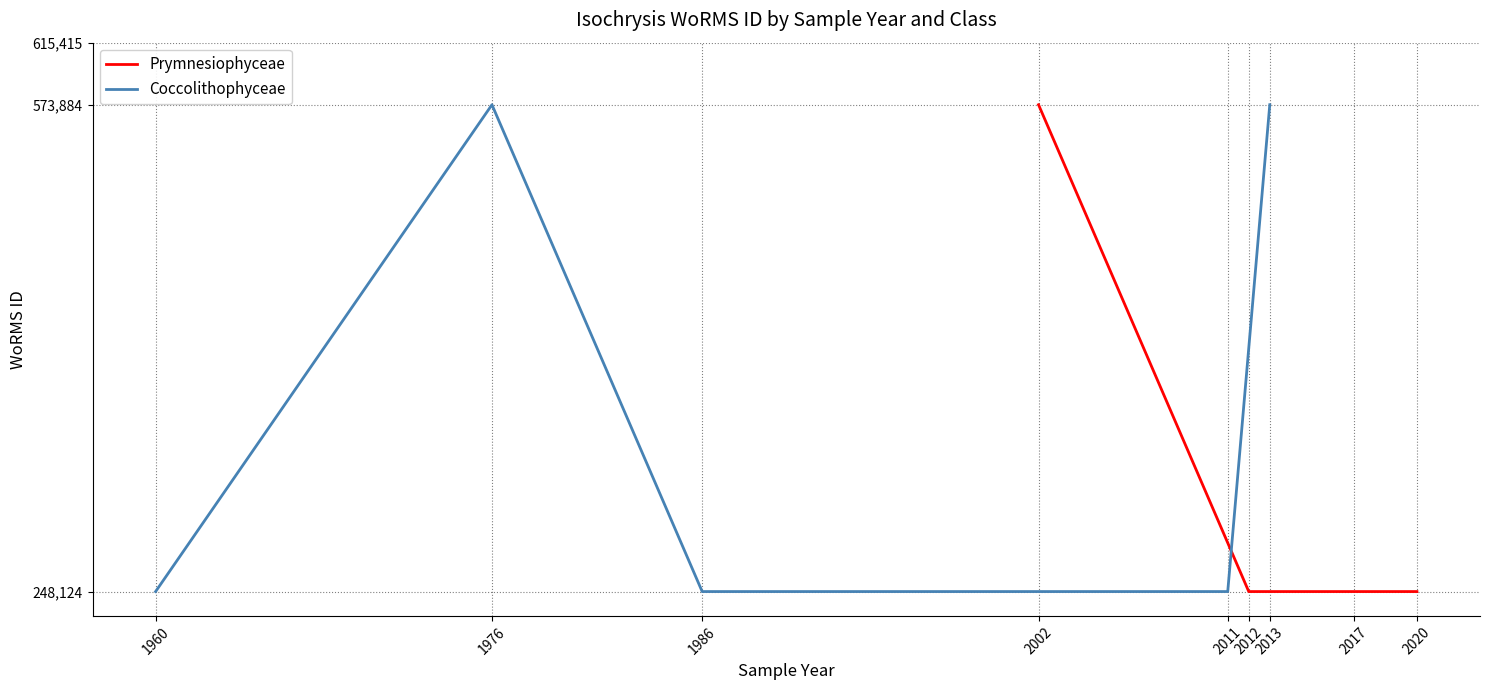

What is the sum of the Prymnesiophyceae values at 2002 and 2017?

822008